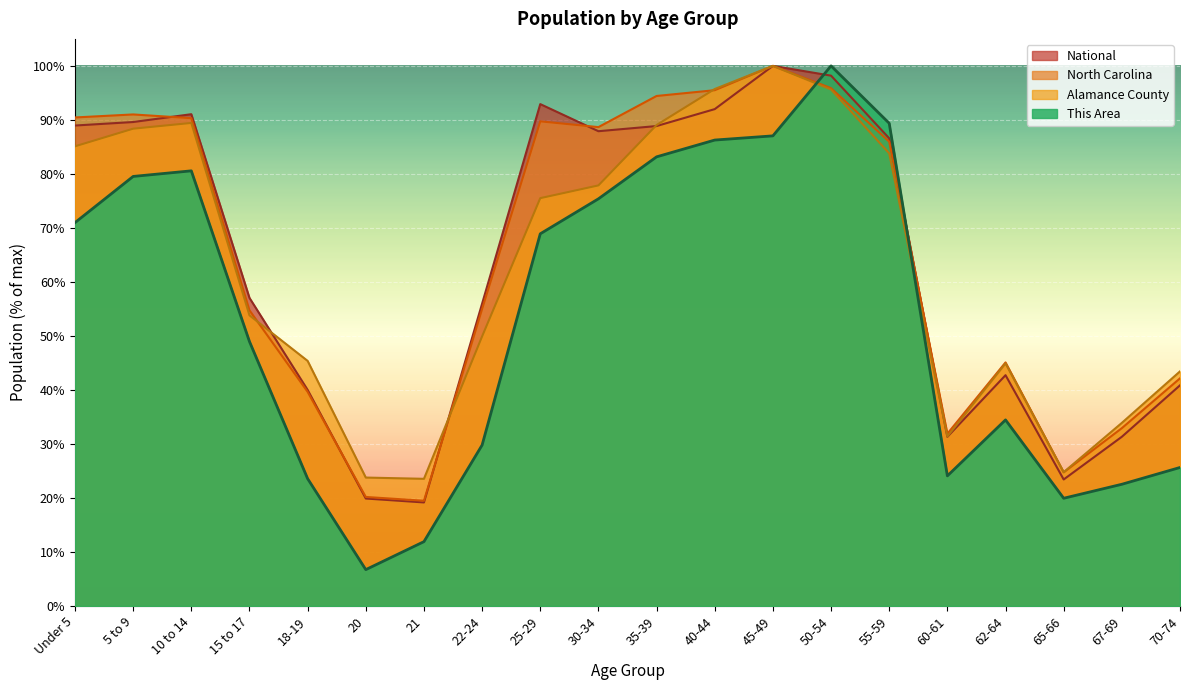

The value of Alamance County at 30-34 is 77.9. True or false?

True